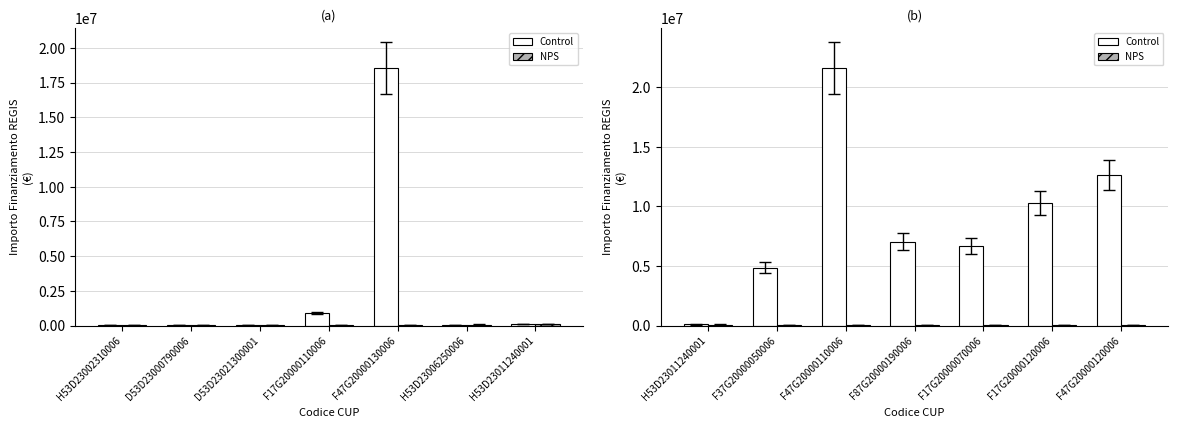

What is the label of the 5th bar from the right?

F47G20000110006